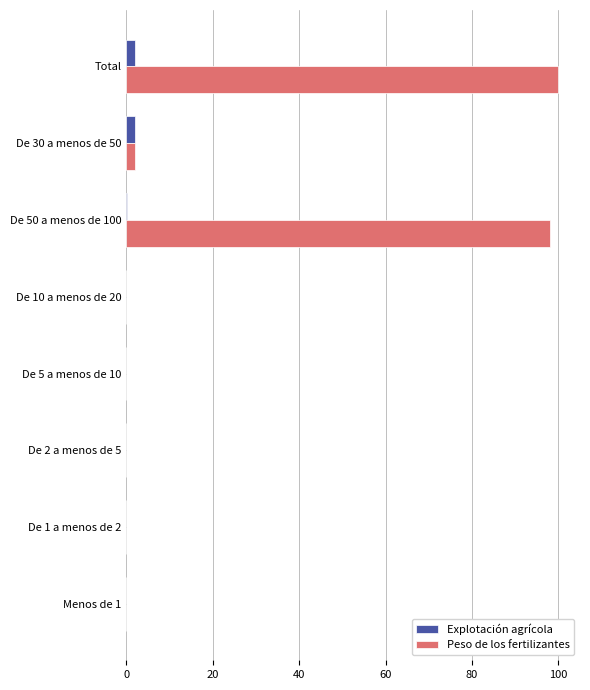

Which series has the largest total across all categories?

Peso de los fertilizantes